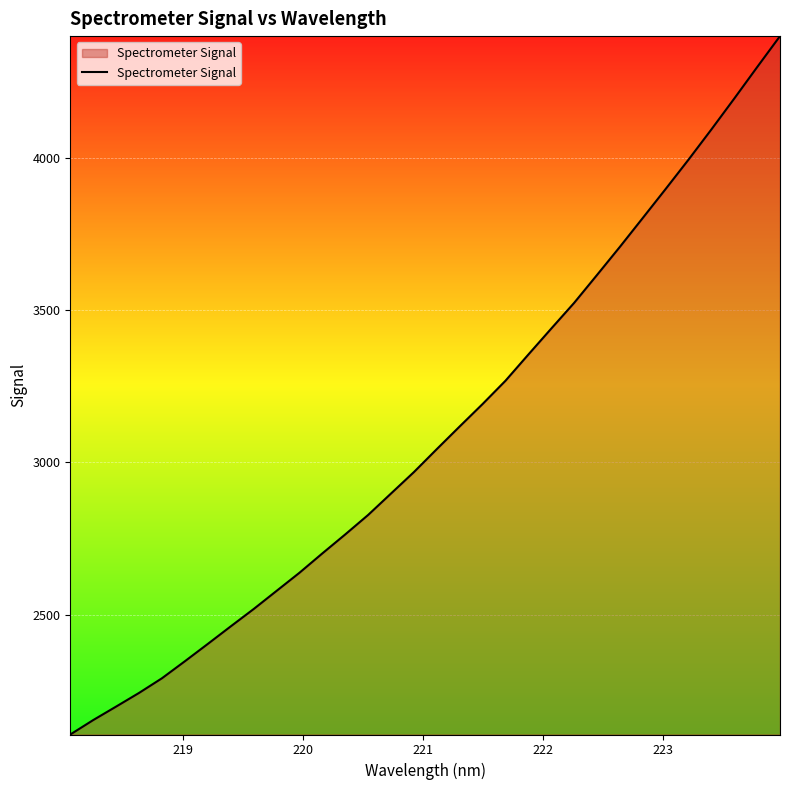

What is the maximum value shown in the chart?

4399.5